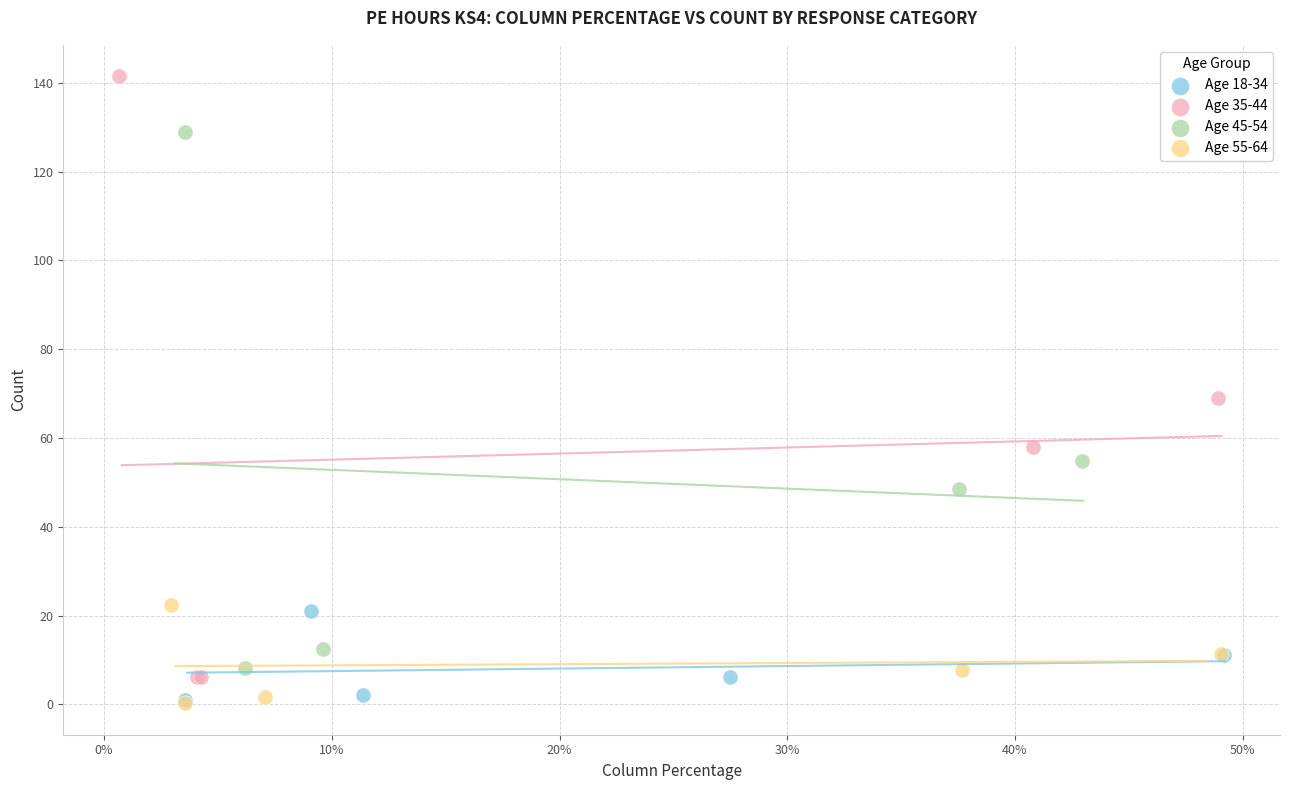

Which series has the largest Y range (max minus min)?

Age 35-44